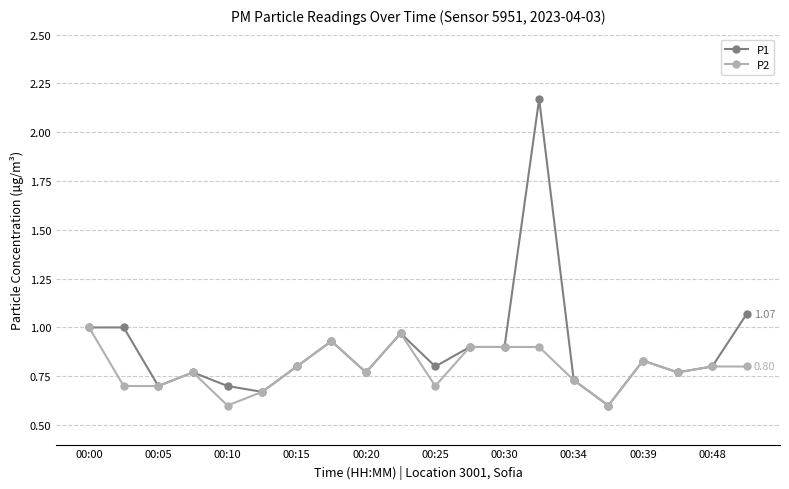

What is the lowest value of the P2 series?

0.6